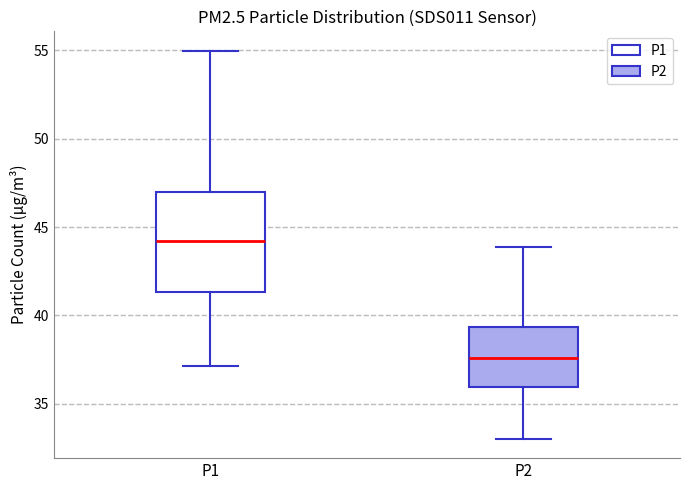

Which box's median line is the lowest?

P2